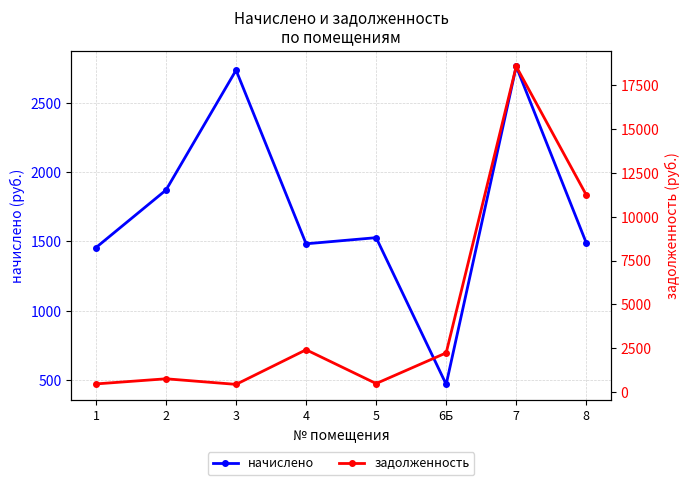

What position from the left is 3?

3